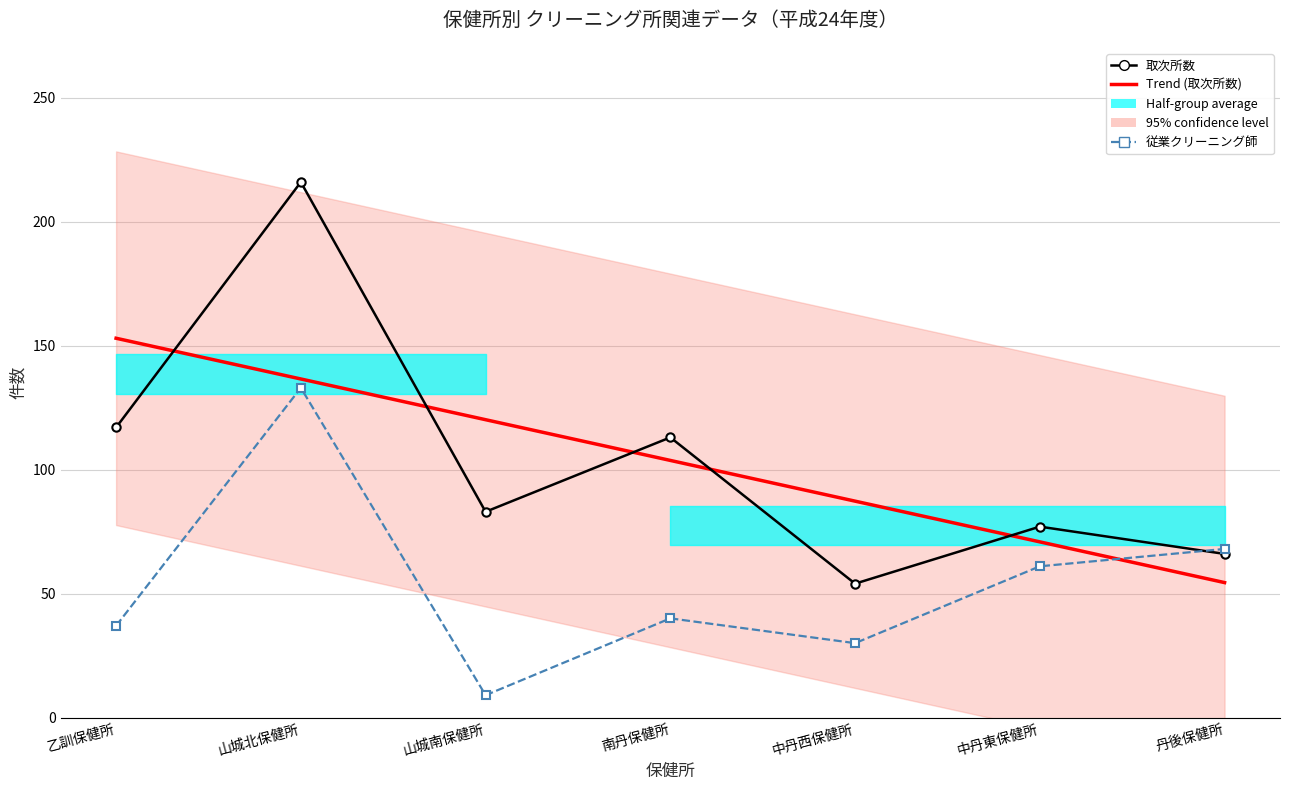

True or false: Trend (取次所数) has more than 0 points higher than both neighbors.

False